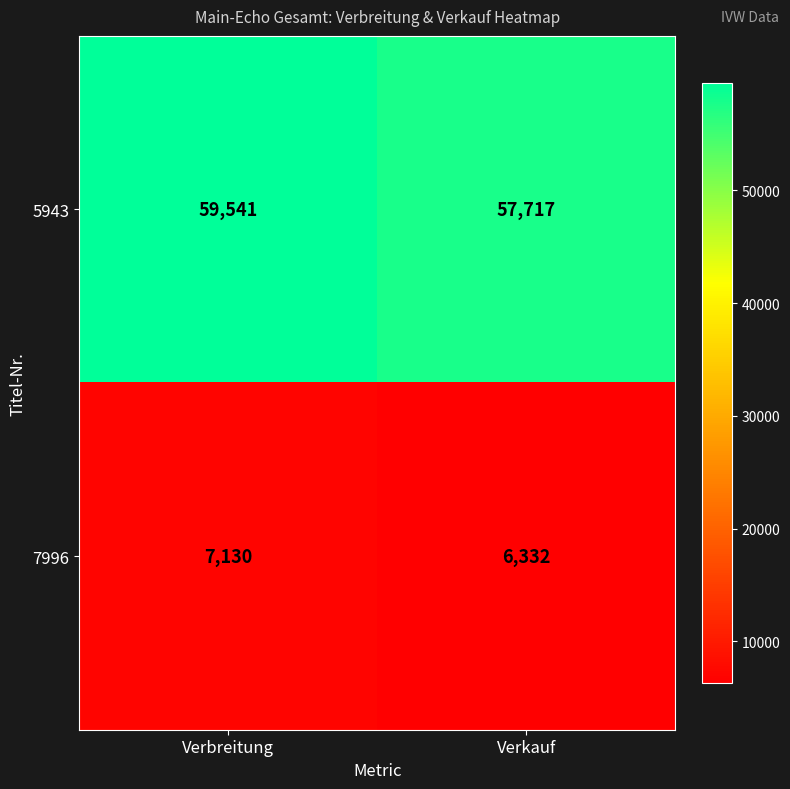

Reading left to right, transcribe all the data shown in this chart.

5943: 59541	57717
7996: 7130	6332